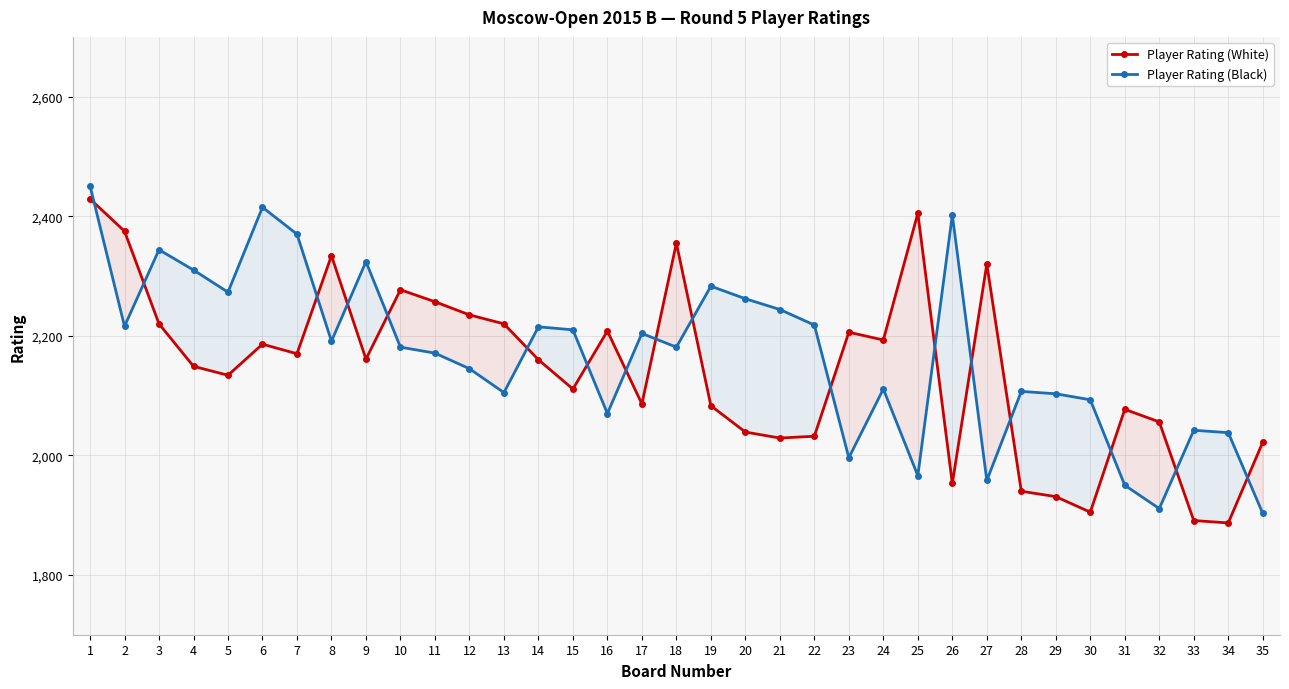

How many interior local peaks does the Player Rating (White) series have?

9